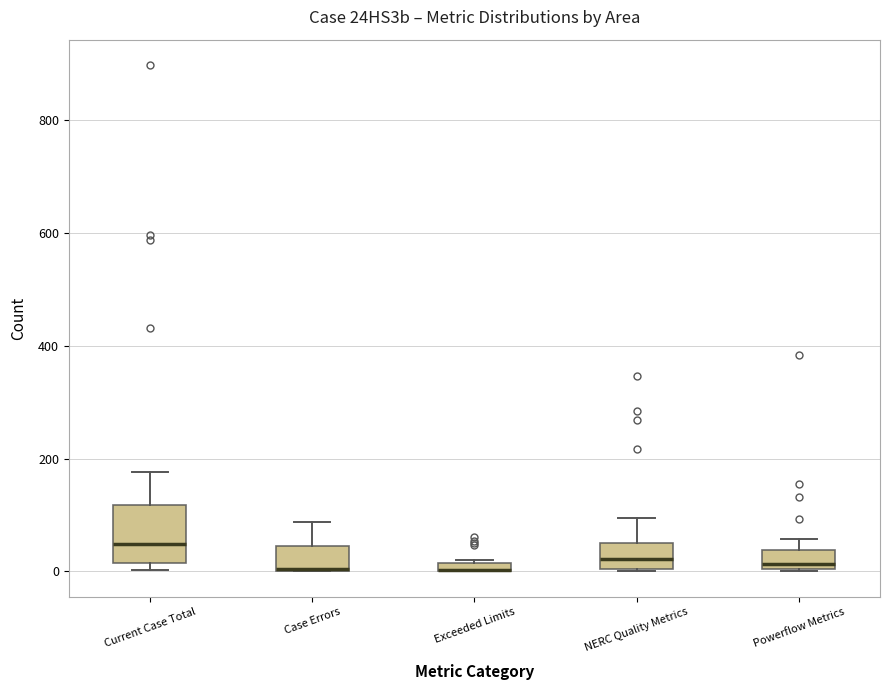

Which box is the tallest, from its lower edge to its upper edge?

Current Case Total